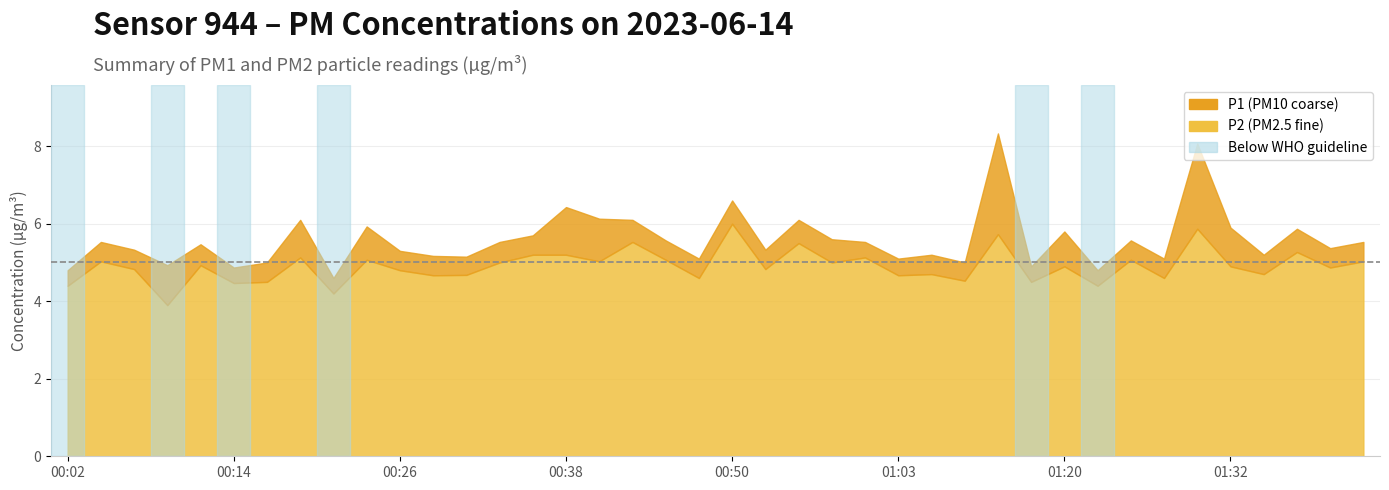

The P1 series shows 5.6 at 00:58. True or false?

True